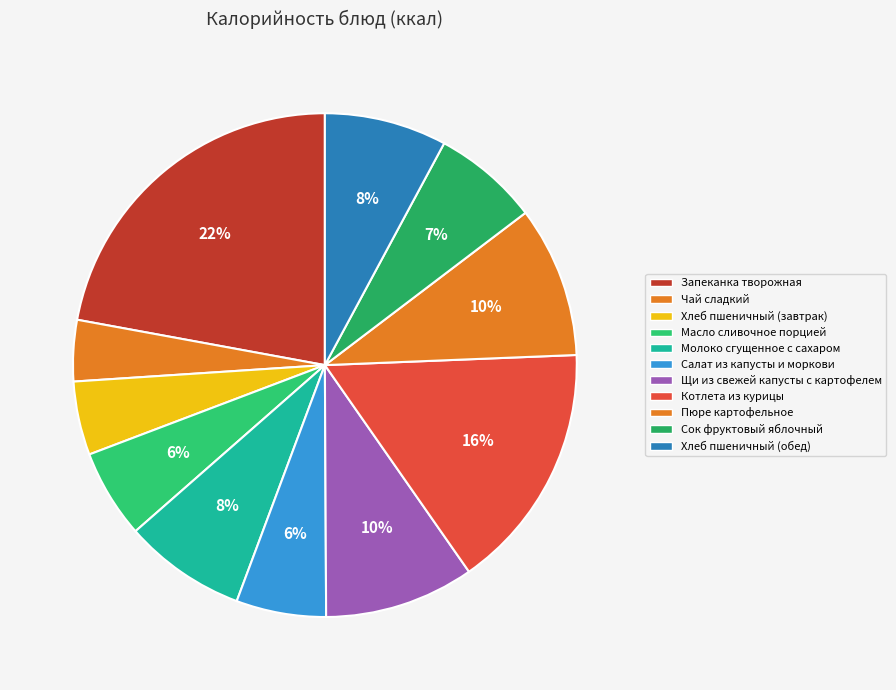

What percentage is the Пюре картофельное slice, to the nearest percent?

10%